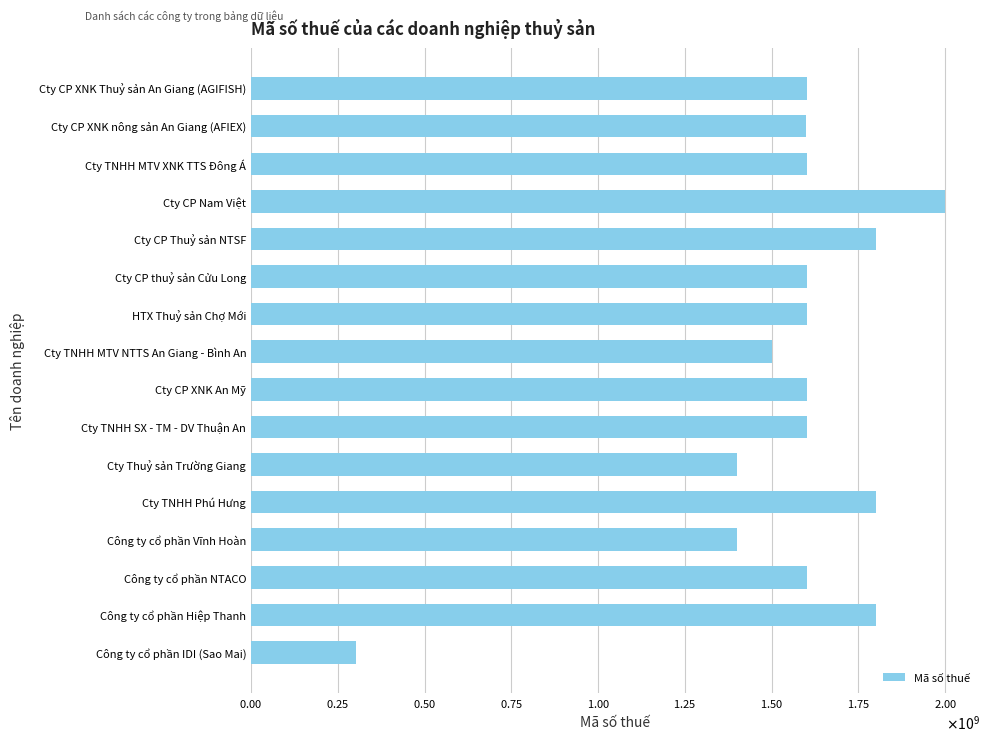

Which category has the highest value across all series?

Cty CP Nam Việt